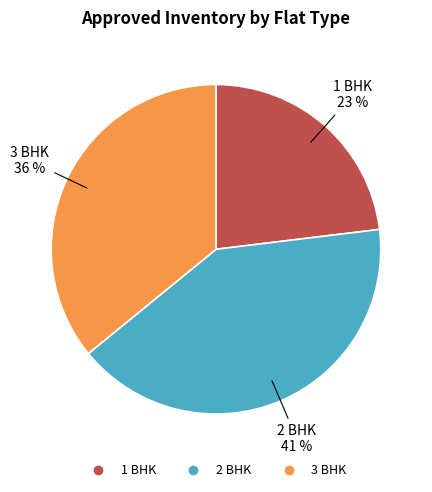

Does 1 BHK account for over 50% of the chart?

No